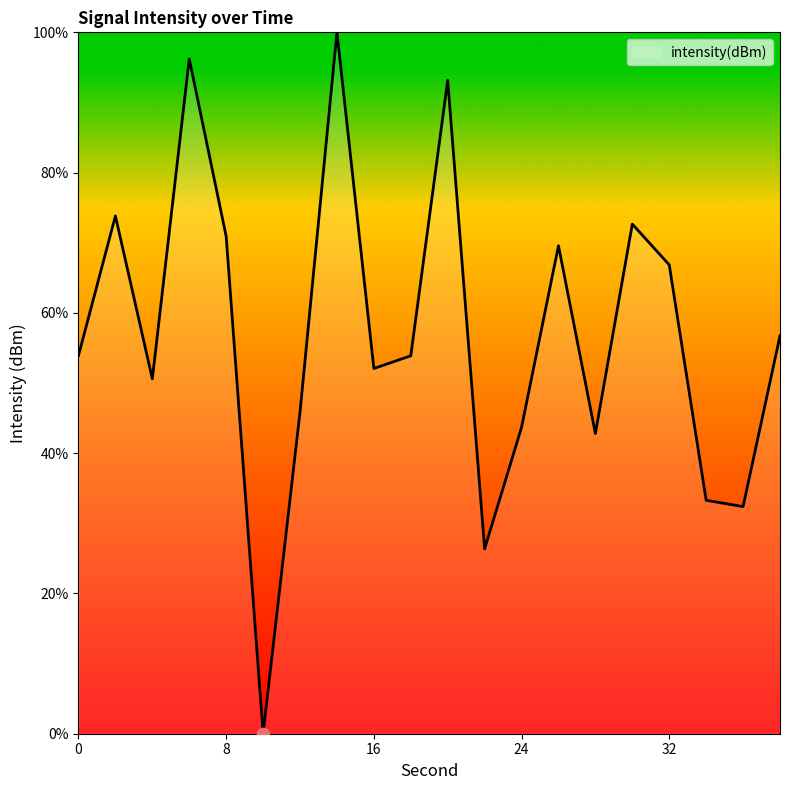

What is the difference between the maximum and minimum values?

100.0